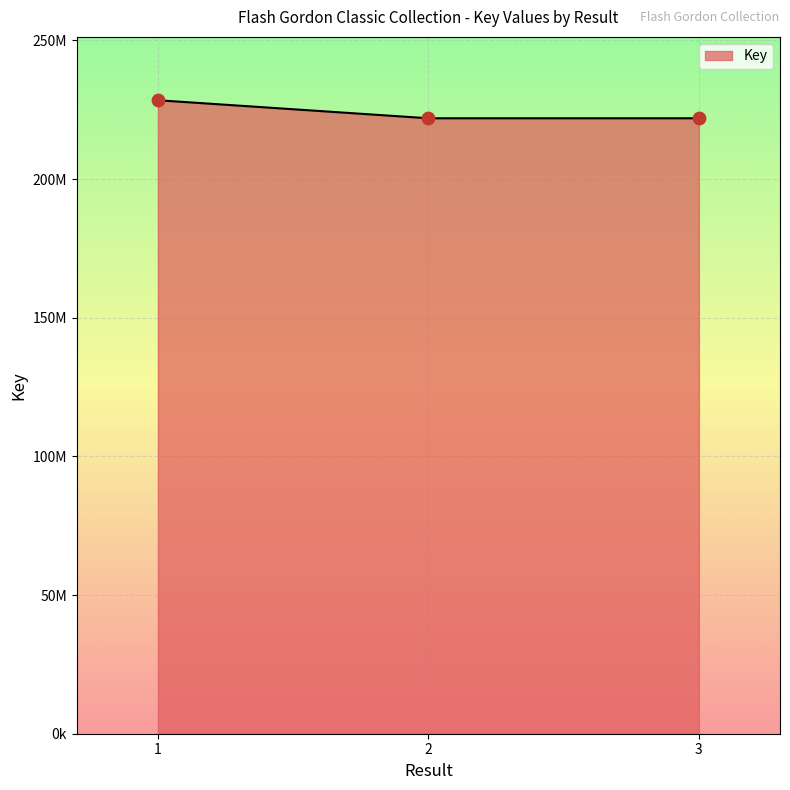

What is the change in value from 1 to 3?

-6501439